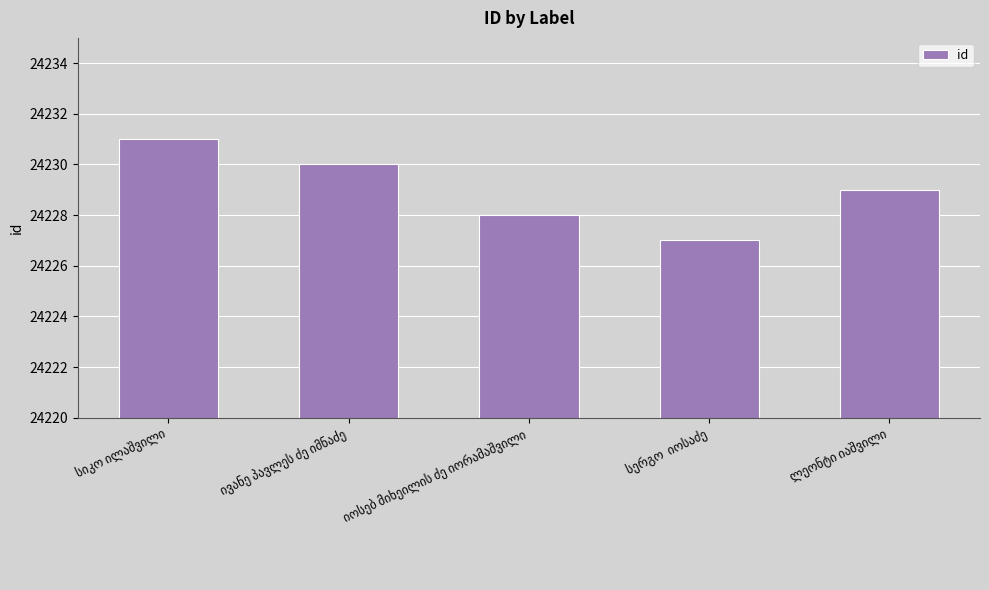

How many series are shown in this chart?

1